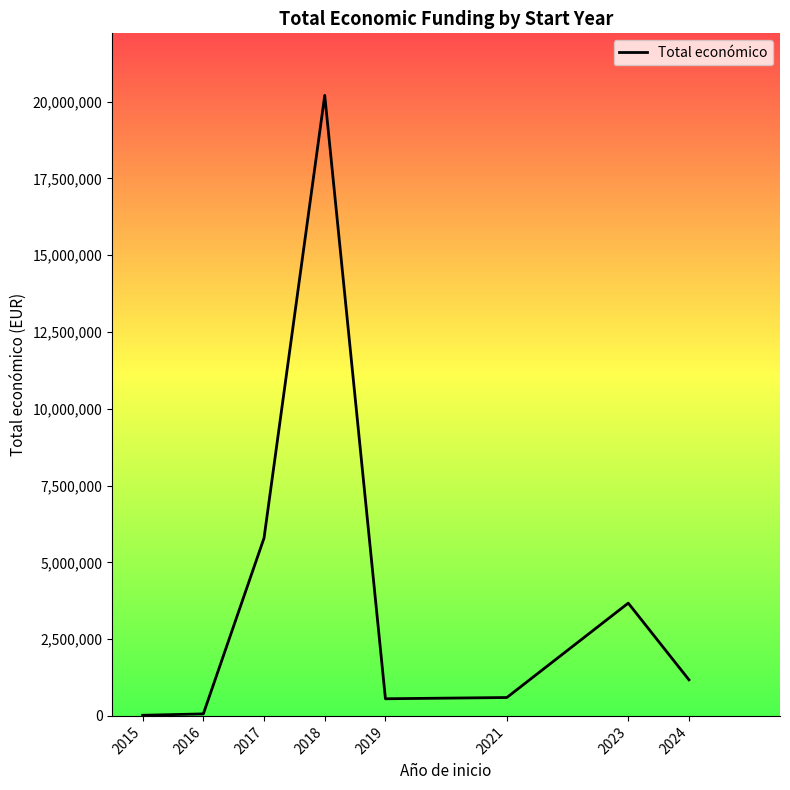

What is the maximum value shown in the chart?

20201891